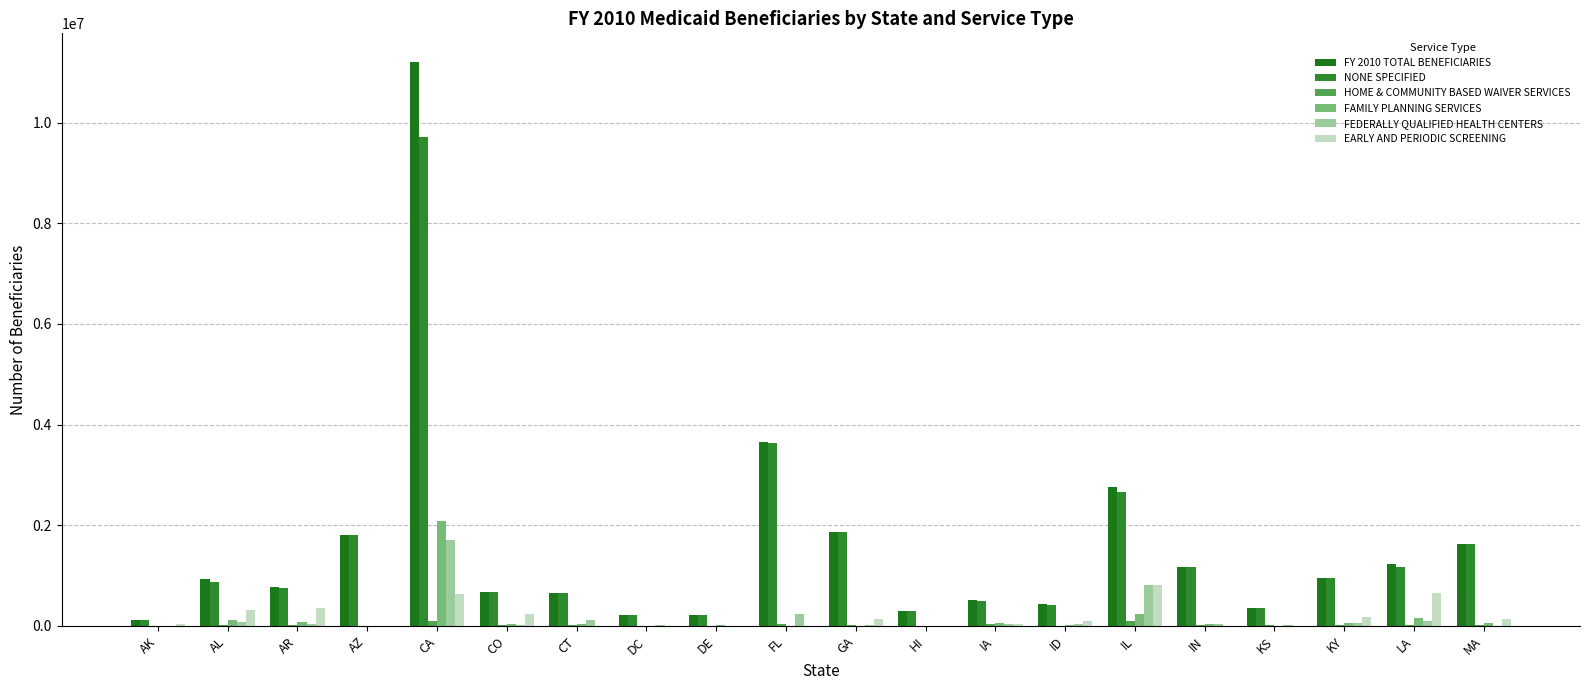

At which label is NONE SPECIFIED closest to 4916562?

FL